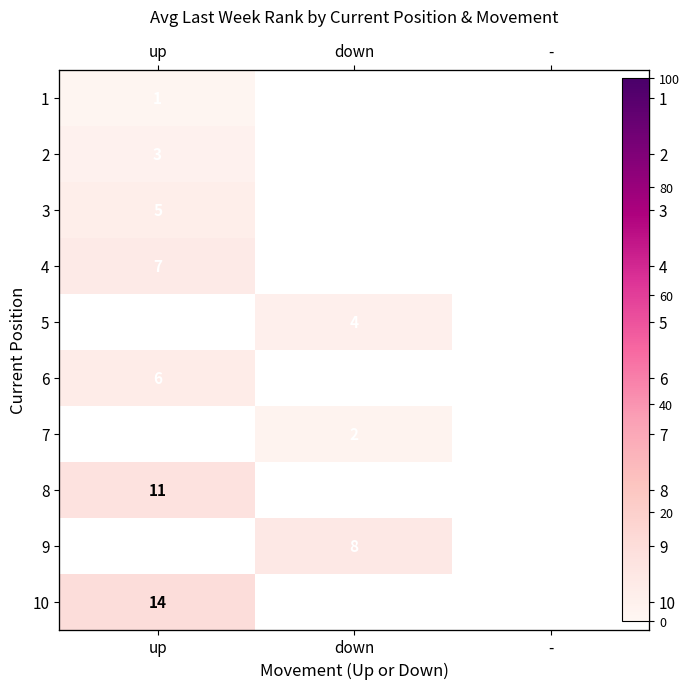

The value of 8 at up is 6.2. True or false?

False